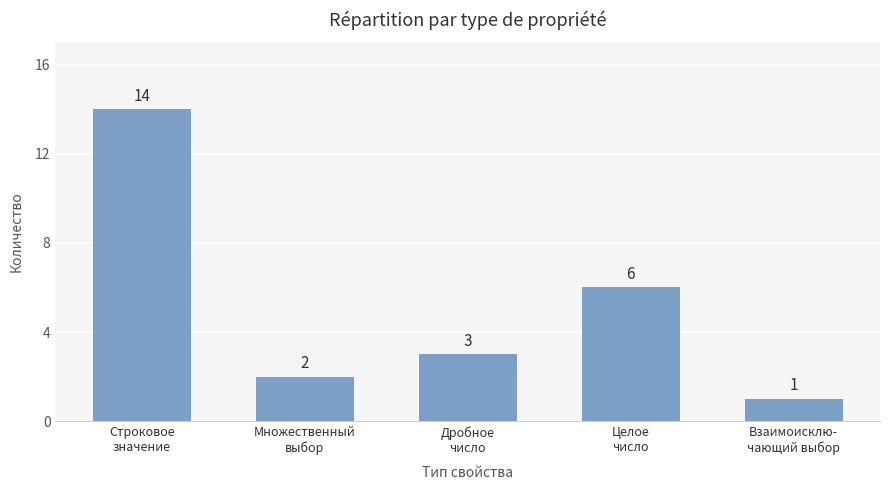

What is the label of the 4th bar from the left?

Целое
число